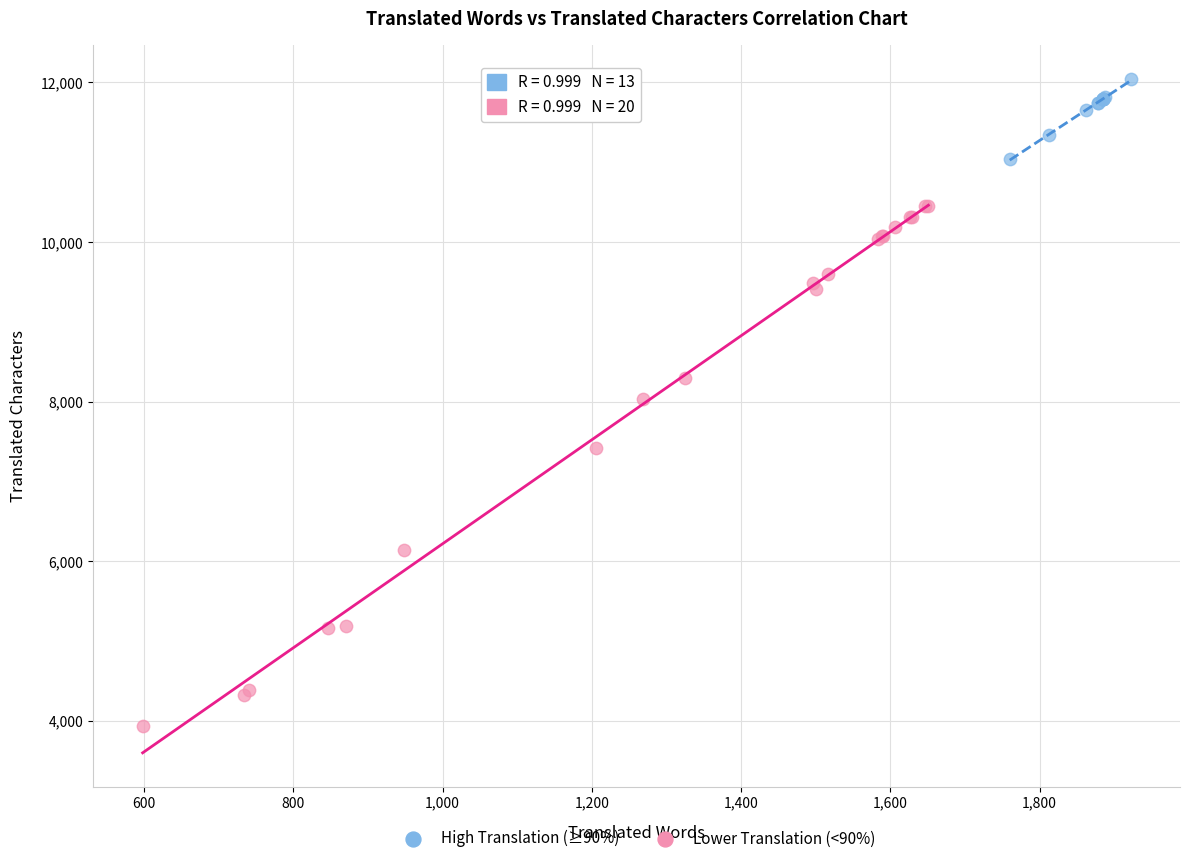

Which series contains the highest Y value?

High Translation (≥90%)